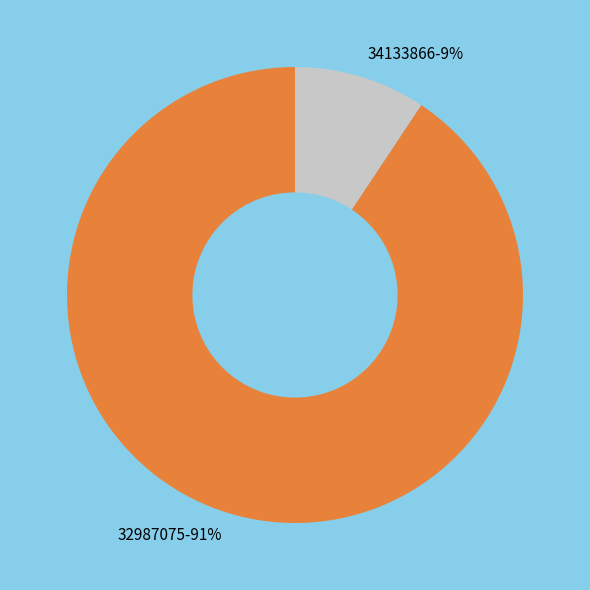

Is it true that 32987075 is 99% of the pie?

False